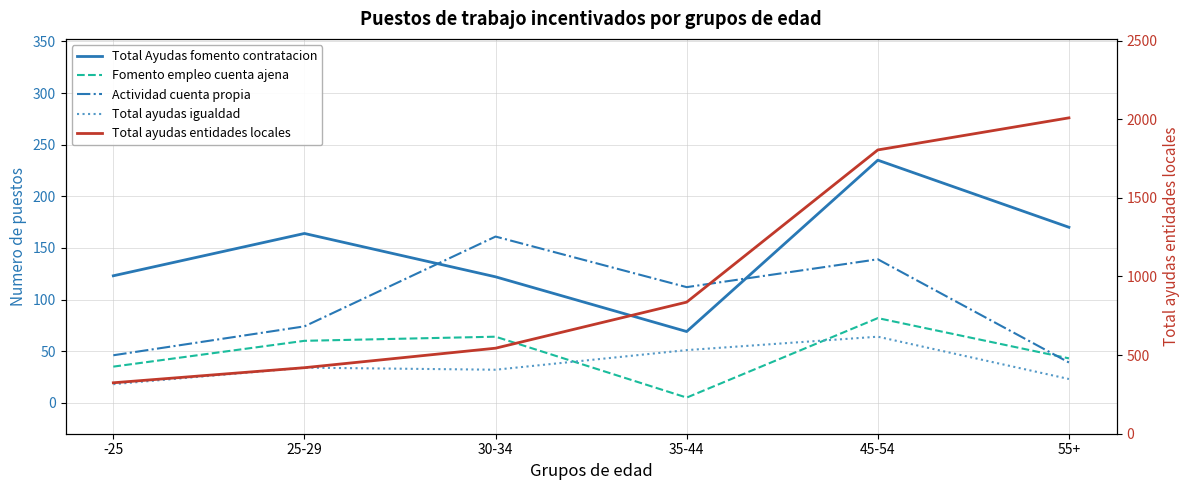

At which label does Actividad cuenta propia reach its minimum?

55+